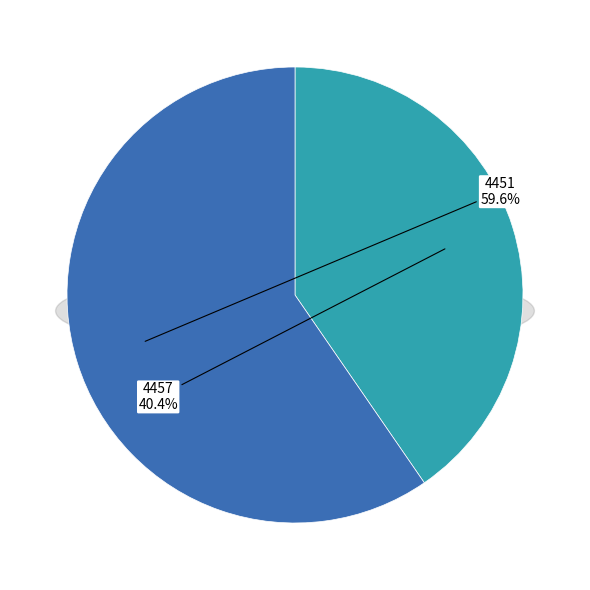

Between 4457 and 4451, which is larger?

4451